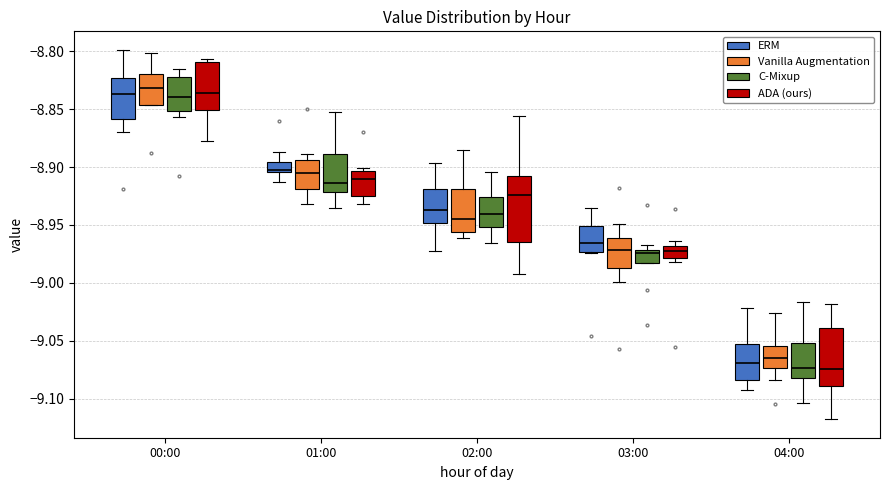

Reading left to right, transcribe this box plot: for each box, give where its median line is, the range the box spans, and where its two whiskers end, as read against the y-axis. The values are not printed on the chart, so give them approximately, as read against the axis.

00:00 (ERM): median -8.835, box -8.860 to -8.825, whiskers -8.870 to -8.800
00:00 (Vanilla Augmentation): median -8.830, box -8.845 to -8.820, whiskers -8.845 to -8.800
00:00 (C-Mixup): median -8.840, box -8.850 to -8.820, whiskers -8.855 to -8.815
00:00 (ADA (ours)): median -8.835, box -8.850 to -8.810, whiskers -8.875 to -8.805
01:00 (ERM): median -8.905 (just above the box's lower edge), box -8.905 to -8.895, whiskers -8.915 to -8.885
01:00 (Vanilla Augmentation): median -8.905, box -8.920 to -8.895, whiskers -8.930 to -8.890
01:00 (C-Mixup): median -8.915, box -8.920 to -8.890, whiskers -8.935 to -8.855
01:00 (ADA (ours)): median -8.910, box -8.925 to -8.905, whiskers -8.930 to -8.900
02:00 (ERM): median -8.935, box -8.950 to -8.920, whiskers -8.970 to -8.895
02:00 (Vanilla Augmentation): median -8.945, box -8.955 to -8.920, whiskers -8.960 to -8.885
02:00 (C-Mixup): median -8.940, box -8.950 to -8.925, whiskers -8.965 to -8.905
02:00 (ADA (ours)): median -8.925, box -8.965 to -8.910, whiskers -8.990 to -8.855
03:00 (ERM): median -8.965, box -8.975 to -8.950, whiskers -8.975 to -8.935
03:00 (Vanilla Augmentation): median -8.970, box -8.985 to -8.960, whiskers -9.000 to -8.950
03:00 (C-Mixup): median -8.975, box -8.985 to -8.970, whiskers -8.985 to -8.965
03:00 (ADA (ours)): median -8.970 (inside the box), box -8.980 to -8.970, whiskers -8.980 (just below the box's lower edge) to -8.965
04:00 (ERM): median -9.070, box -9.085 to -9.055, whiskers -9.090 to -9.020
04:00 (Vanilla Augmentation): median -9.065, box -9.075 to -9.055, whiskers -9.085 to -9.025
04:00 (C-Mixup): median -9.075, box -9.080 to -9.050, whiskers -9.105 to -9.015
04:00 (ADA (ours)): median -9.075, box -9.090 to -9.040, whiskers -9.120 to -9.020